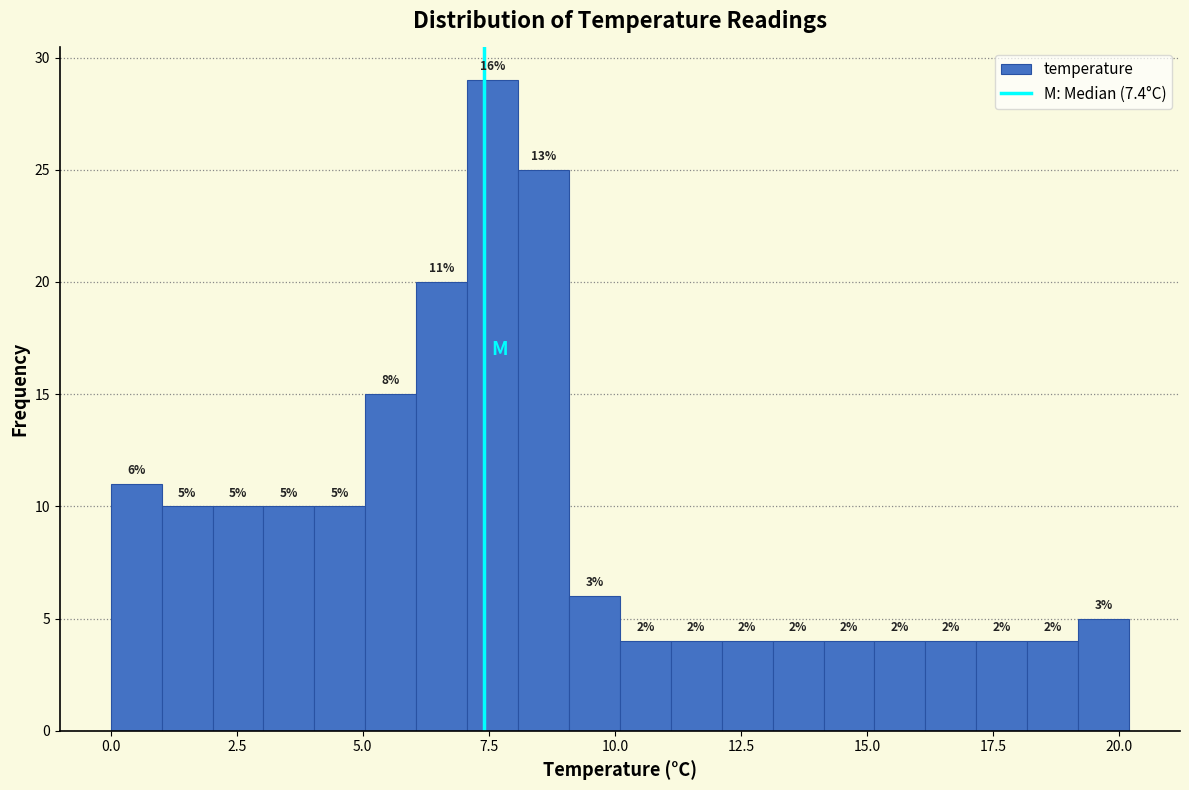

Read against the x-axis, roughly where is the centre of the tallest bar?

7.5